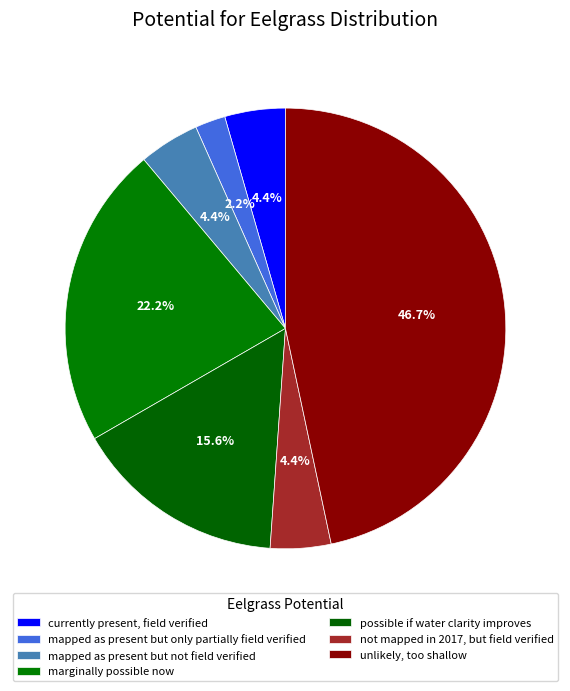

What percentage is the mapped as present but not field verified slice, to the nearest percent?

4%